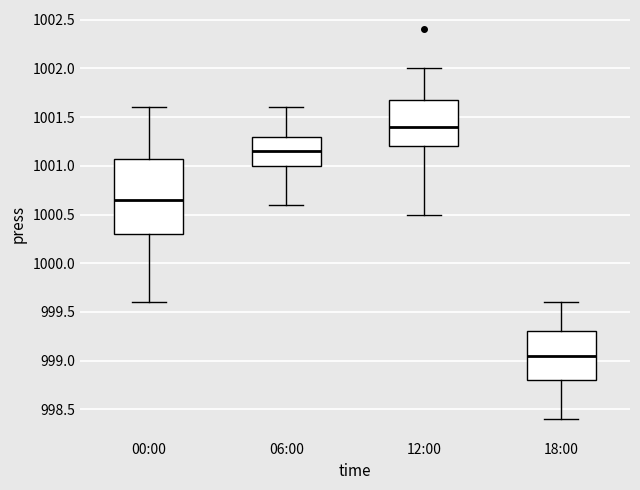

Reading left to right, read every box against the y-axis: the position of its median line, the range the box covers, and the ends of its whiskers. The values are not printed on the chart, so give them approximately, as read against the axis.

00:00: median 1000.65, box 1000.30 to 1001.10, whiskers 999.60 to 1001.60
06:00: median 1001.15, box 1001.00 to 1001.30, whiskers 1000.60 to 1001.60
12:00: median 1001.40, box 1001.20 to 1001.70, whiskers 1000.50 to 1002.00
18:00: median 999.05, box 998.80 to 999.30, whiskers 998.40 to 999.60